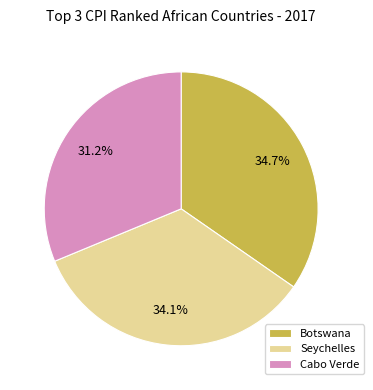

What is the ratio of the value at Seychelles to the value at Botswana?

1.0